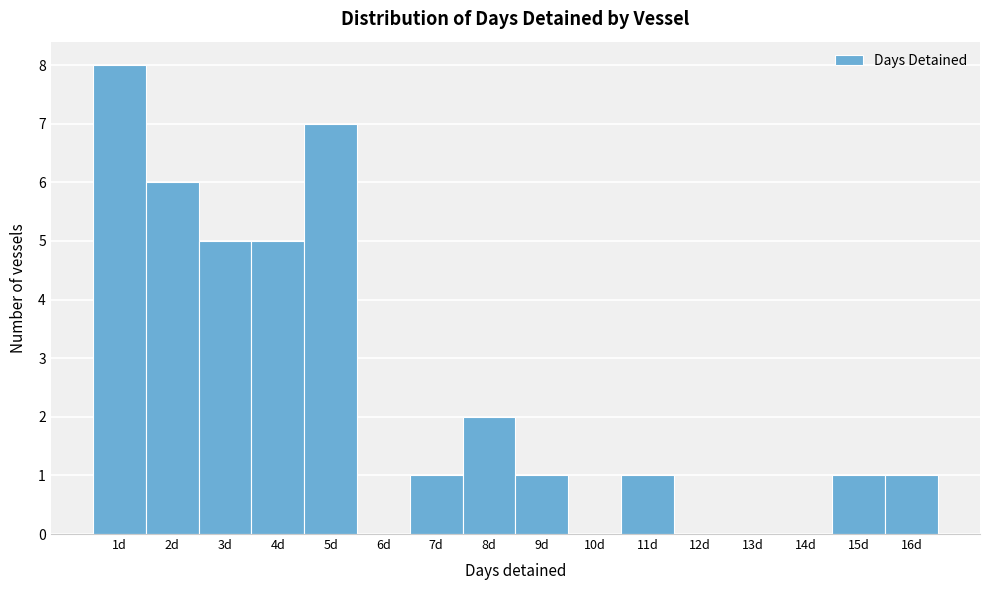

Reading left to right, list every bar in this chart as the range it spans on the x-axis followed by its height. The values are not printed on the chart, so give them approximately, as read against the axis.

0.5 to 1.5: 8
1.5 to 2.5: 6
2.5 to 3.5: 5
3.5 to 4.5: 5
4.5 to 5.5: 7
5.5 to 6.5: 0
6.5 to 7.5: 1
7.5 to 8.5: 2
8.5 to 9.5: 1
9.5 to 10.5: 0
10.5 to 11.5: 1
11.5 to 12.5: 0
12.5 to 13.5: 0
13.5 to 14.5: 0
14.5 to 15.5: 1
15.5 to 16.5: 1